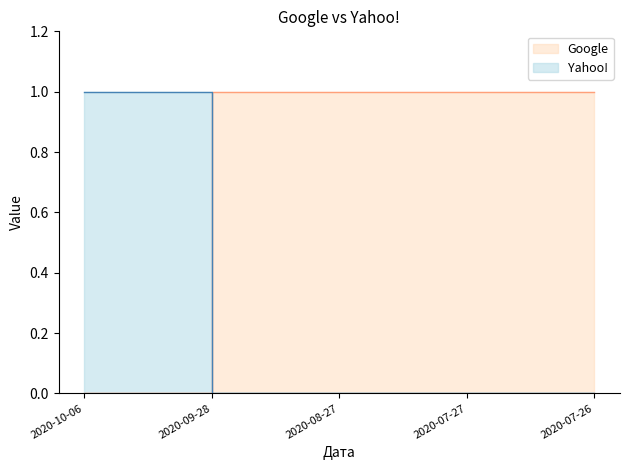

Which series has the widest spread of values?

Google